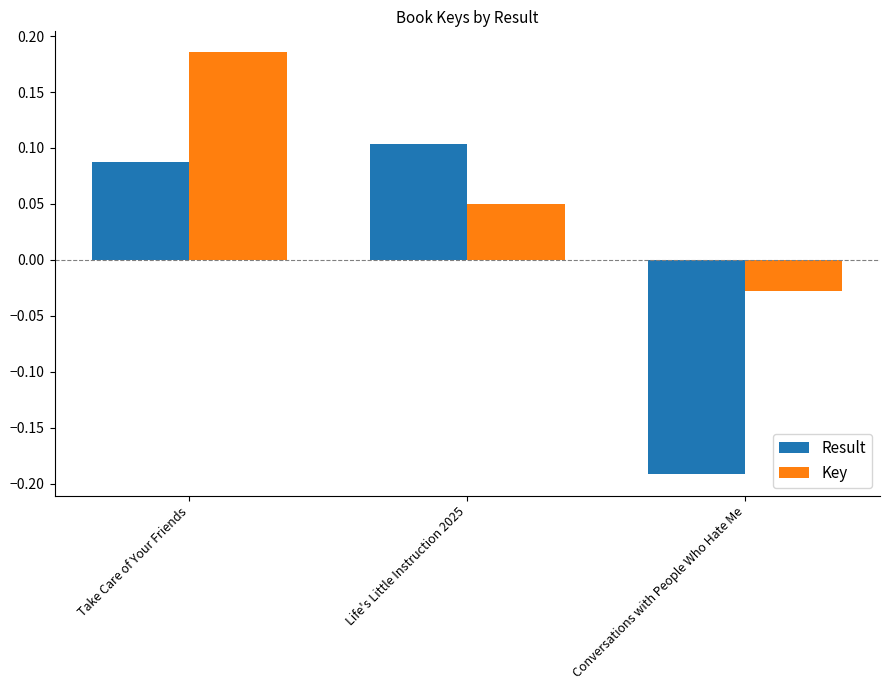

What is the label of the 3rd bar from the left?

Conversations with People Who Hate Me